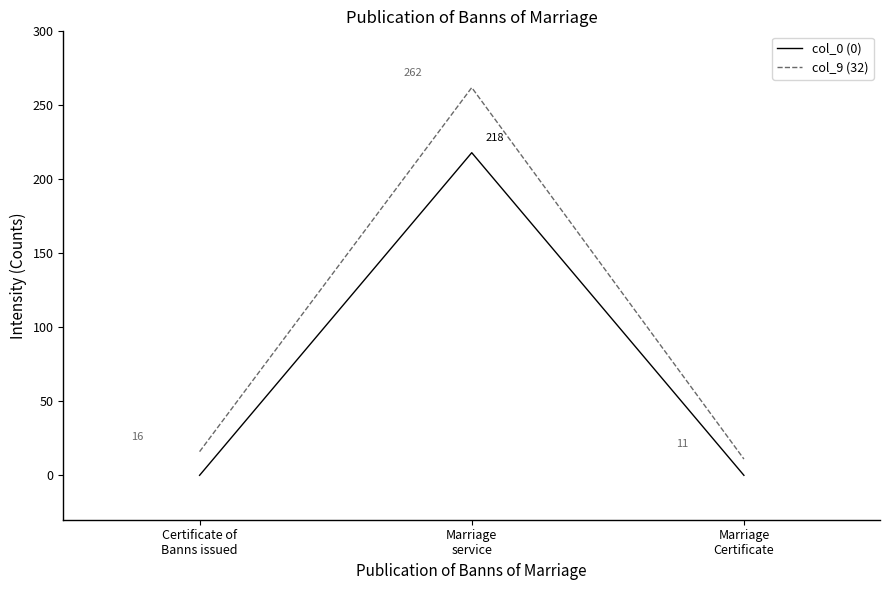

What are all the series names shown in the legend?

col_0 (0), col_9 (32)